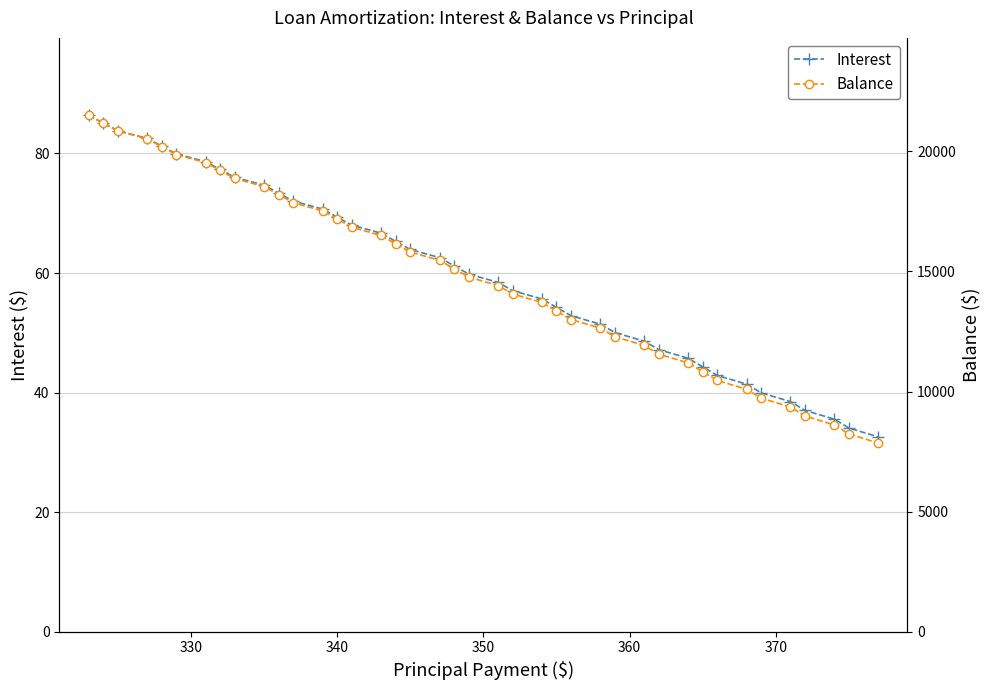

What is the maximum value for Interest?

86.4